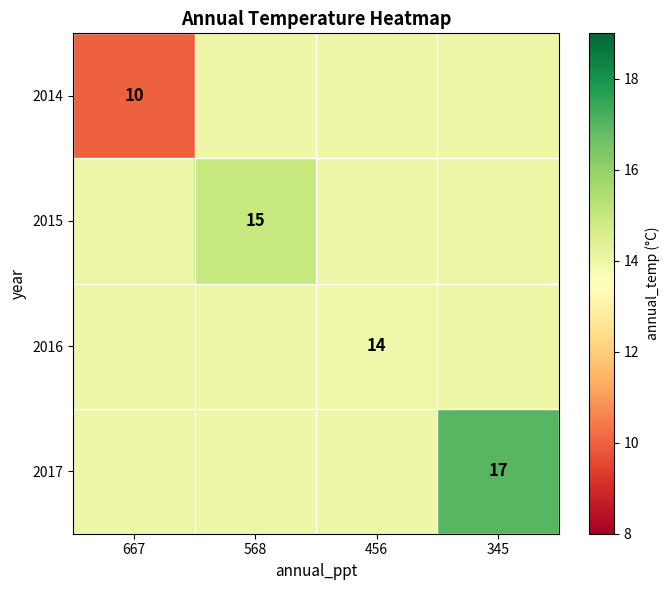

The value of 2014 at 667 is 15. True or false?

False